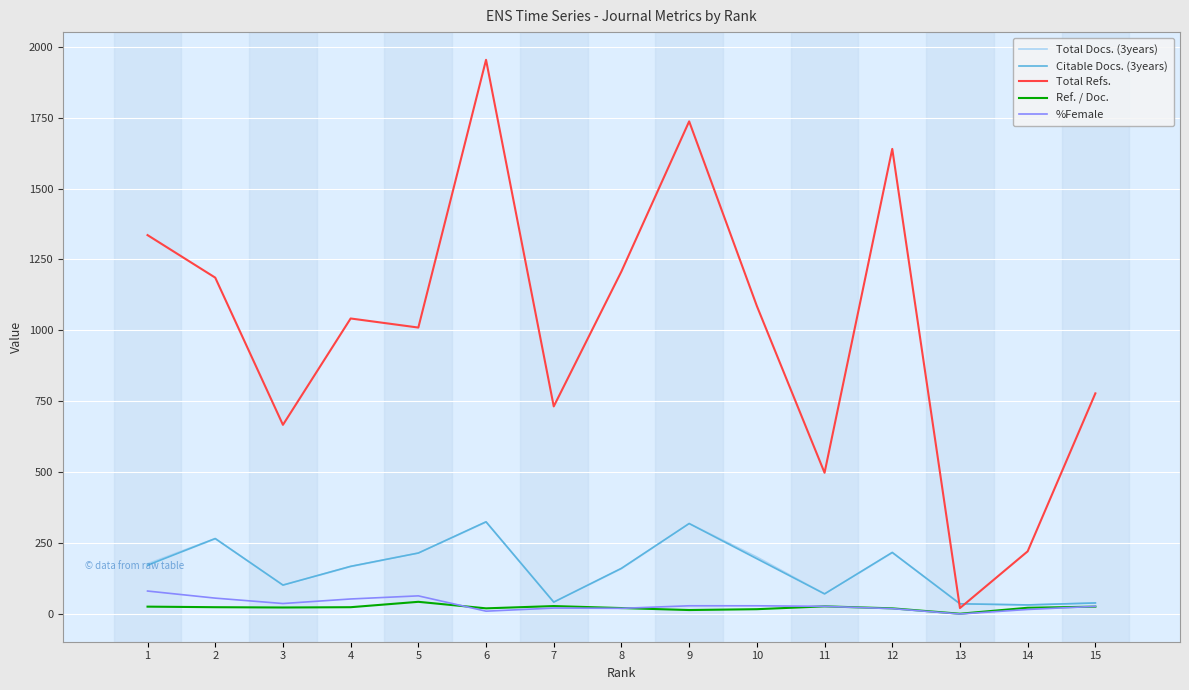

At which label does Total Docs. (3years) reach its peak?

6